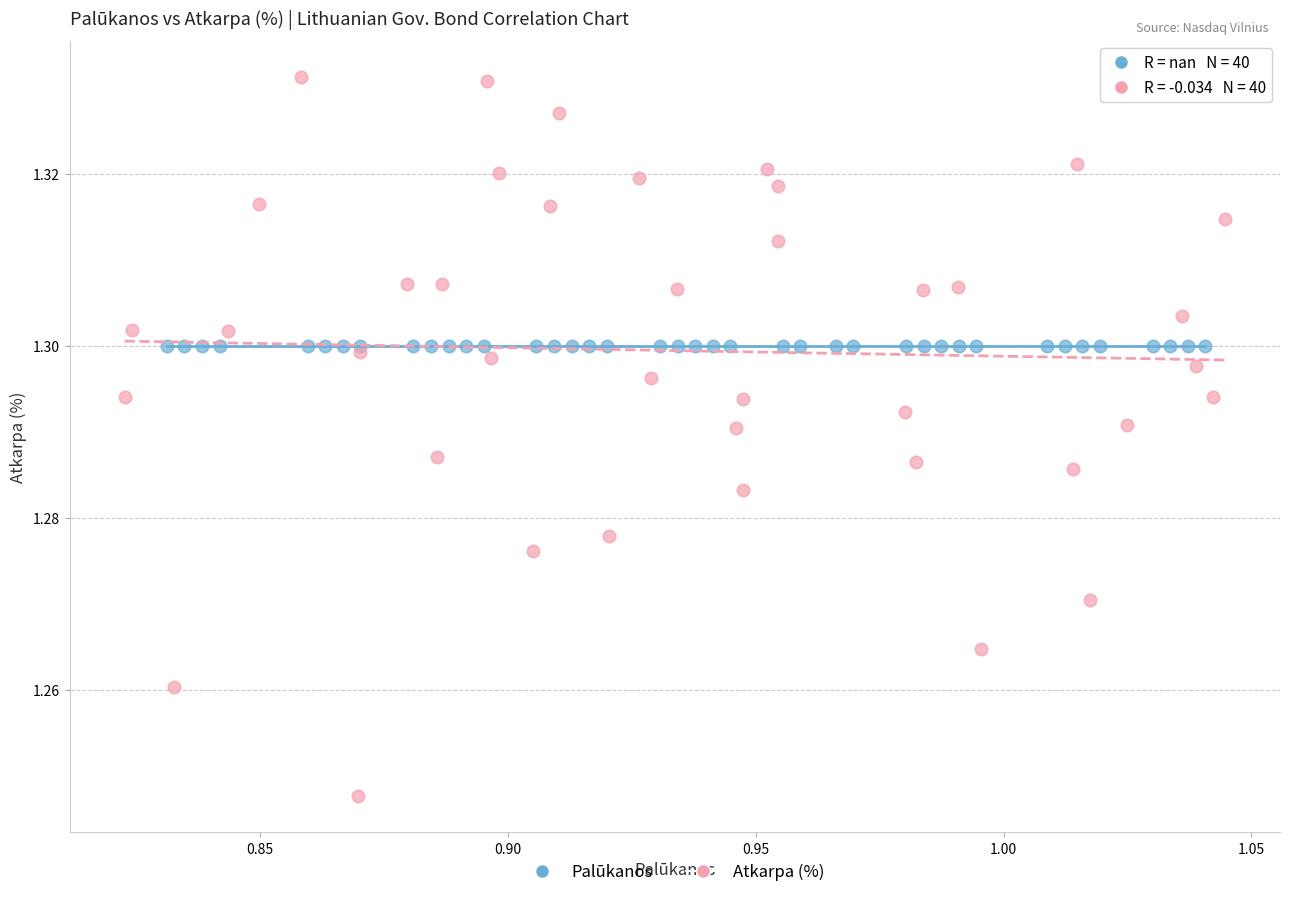

Which series reaches the minimum Y coordinate?

Atkarpa (%)